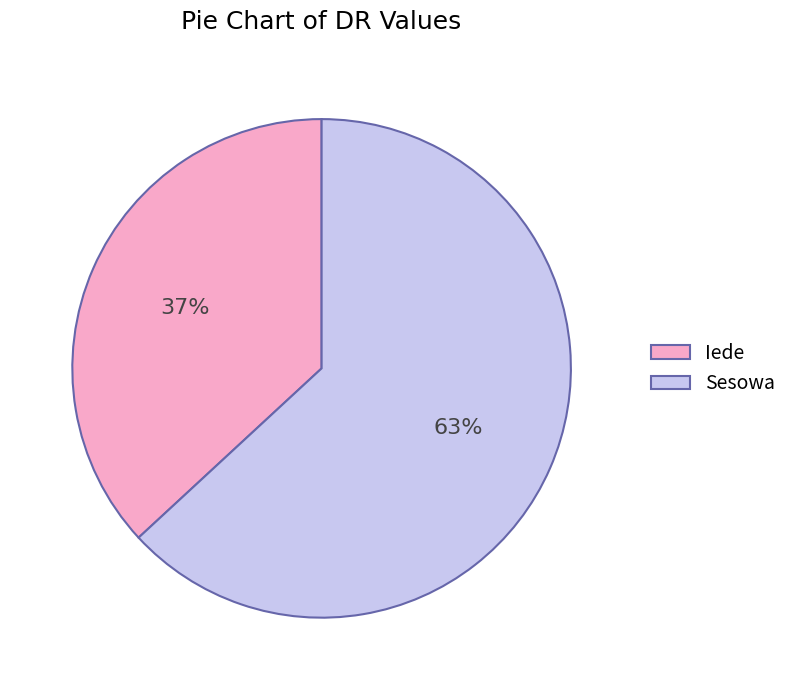

Is it true that Iede is 25% of the pie?

False